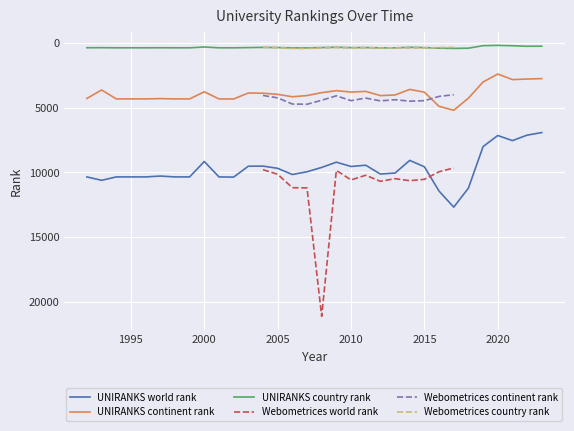

True or false: UNIRANKS country rank and UNIRANKS continent rank intersect in this chart.

False